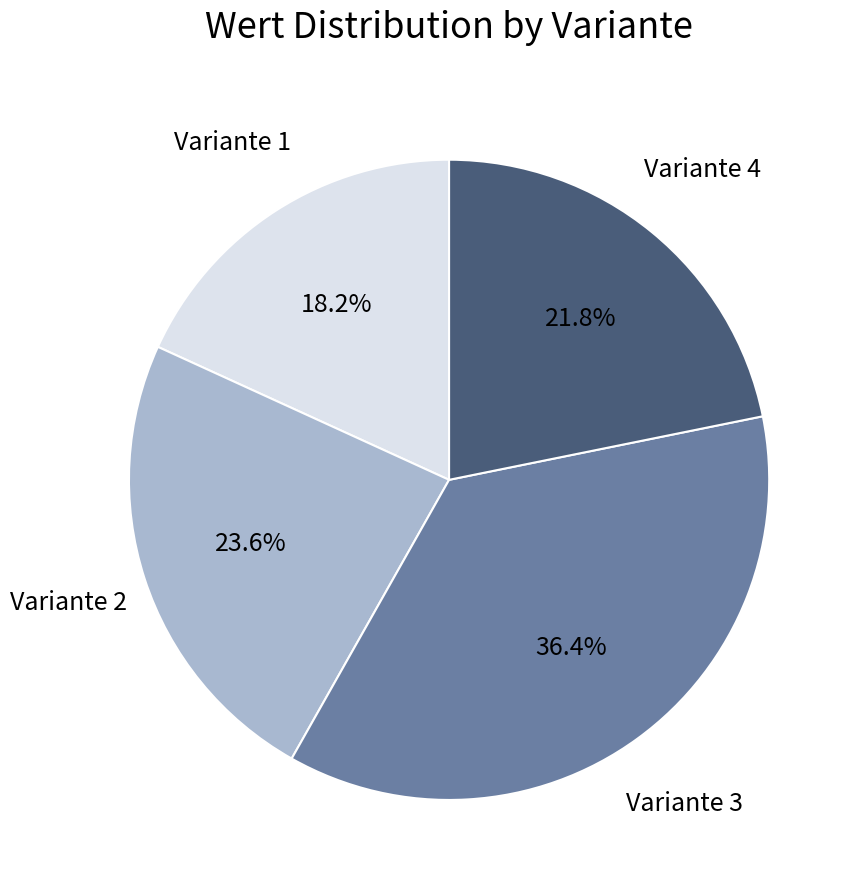

Is there any slice that represents more than half of the pie?

No